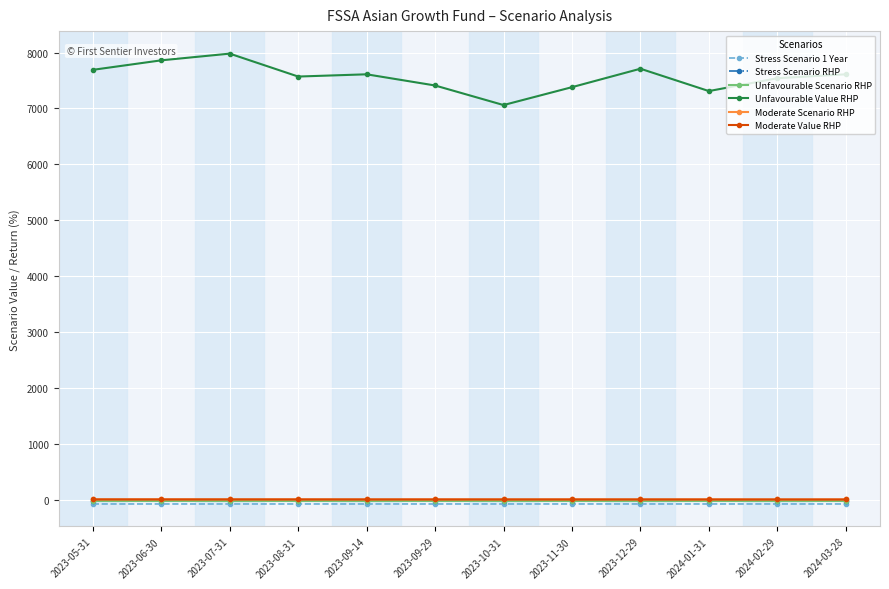

Reading left to right, extract all data points from this chart.

Stress Scenario 1 Year: 2023-05-31=-77.2	2023-06-30=-77.2	2023-07-31=-77.2	2023-08-31=-77.2	2023-09-14=-77.2	2023-09-29=-77.2	2023-10-31=-77.2	2023-11-30=-77.2	2023-12-29=-77.2	2024-01-31=-77.2	2024-02-29=-77.2	2024-03-28=-77.2
Stress Scenario RHP: 2023-05-31=-26.6	2023-06-30=-26.6	2023-07-31=-26.6	2023-08-31=-26.6	2023-09-14=-26.6	2023-09-29=-26.6	2023-10-31=-26.7	2023-11-30=-26.7	2023-12-29=-26.6	2024-01-31=-26.6	2024-02-29=-26.7	2024-03-28=-26.7
Unfavourable Scenario RHP: 2023-05-31=-30.7	2023-06-30=-30.7	2023-07-31=-30.7	2023-08-31=-30.7	2023-09-14=-30.7	2023-09-29=-30.7	2023-10-31=-30.7	2023-11-30=-30.7	2023-12-29=-30.7	2024-01-31=-30.7	2024-02-29=-30.7	2024-03-28=-30.7
Unfavourable Value RHP: 2023-05-31=7690.0	2023-06-30=7860.0	2023-07-31=7980.0	2023-08-31=7570.0	2023-09-14=7610.0	2023-09-29=7410.0	2023-10-31=7060.0	2023-11-30=7380.0	2023-12-29=7710.0	2024-01-31=7310.0	2024-02-29=7540.0	2024-03-28=7610.0
Moderate Scenario RHP: 2023-05-31=4.5	2023-06-30=4.4	2023-07-31=4.3	2023-08-31=4.2	2023-09-14=3.9	2023-09-29=3.9	2023-10-31=3.8	2023-11-30=3.8	2023-12-29=3.8	2024-01-31=3.5	2024-02-29=3.3	2024-03-28=3.2
Moderate Value RHP: 2023-05-31=4.5	2023-06-30=4.4	2023-07-31=4.3	2023-08-31=4.2	2023-09-14=3.9	2023-09-29=3.9	2023-10-31=3.8	2023-11-30=3.8	2023-12-29=3.8	2024-01-31=3.5	2024-02-29=3.3	2024-03-28=3.2